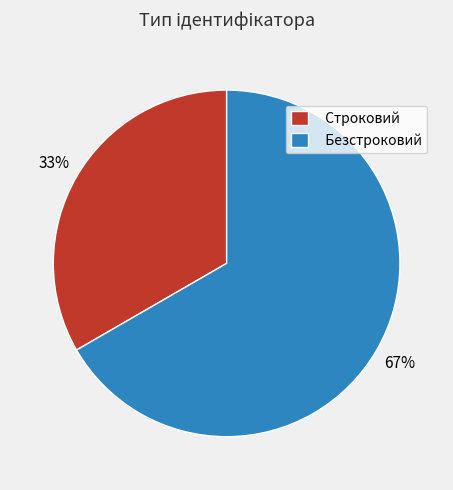

Which category has the smallest portion of the pie?

Строковий